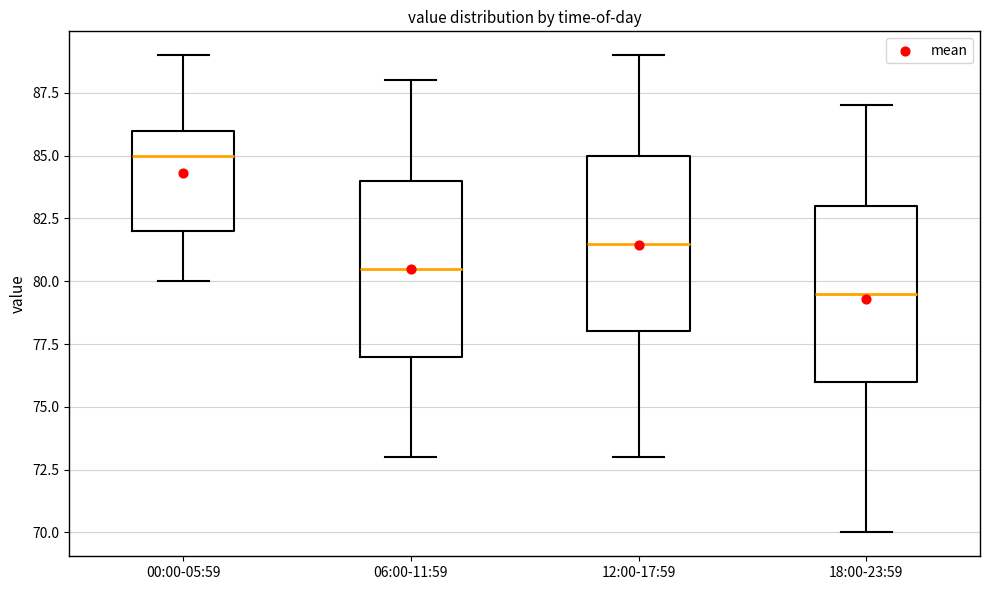

Which box's median line is the lowest?

18:00-23:59